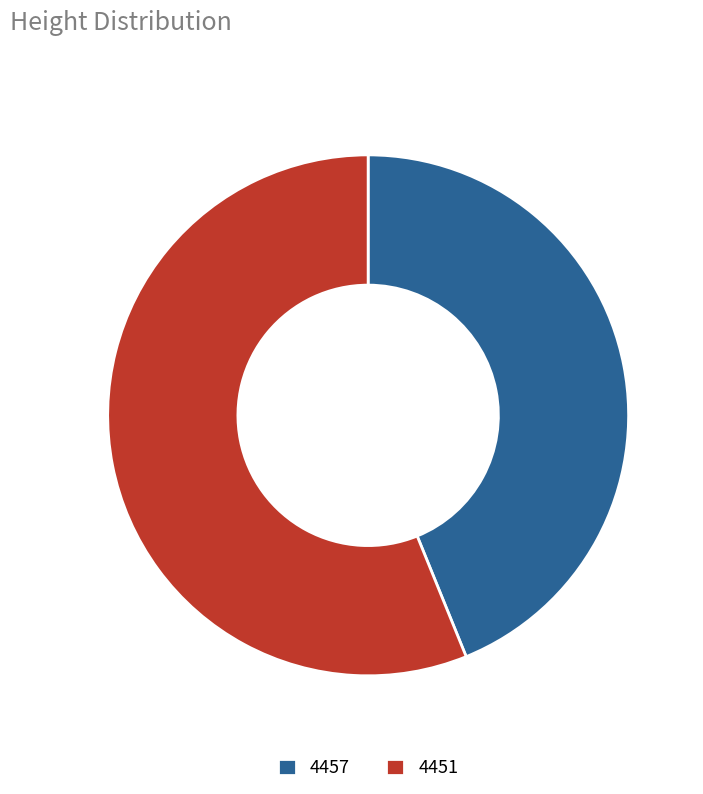

Count the number of slices in the pie.

2